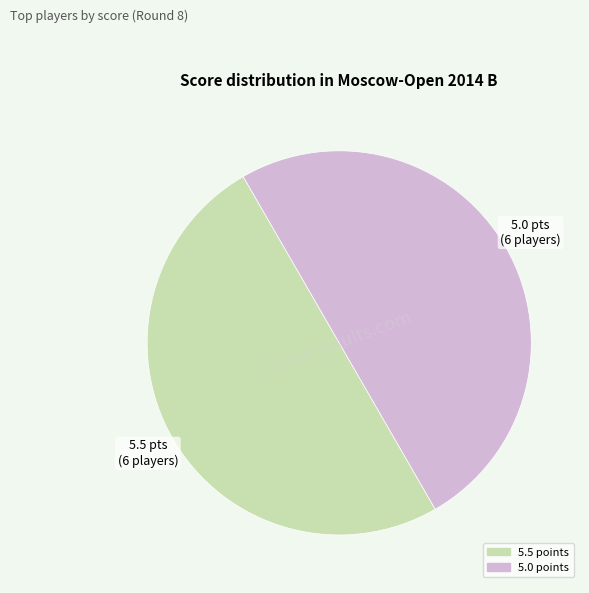

How many slices are in this pie chart?

2